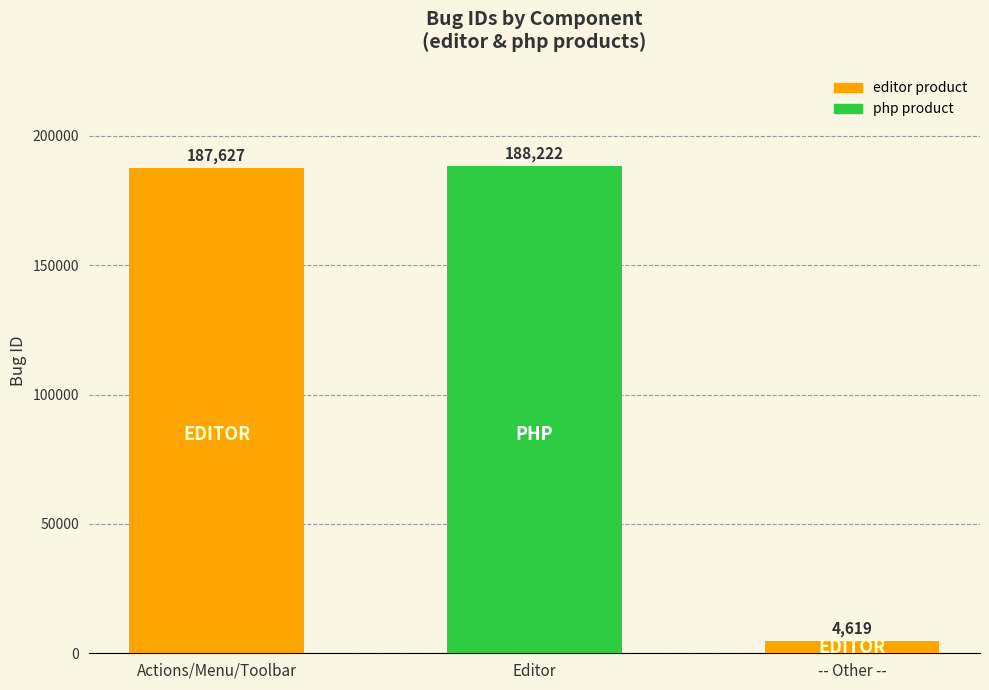

What is the change in value from Editor to -- Other --?

-183603